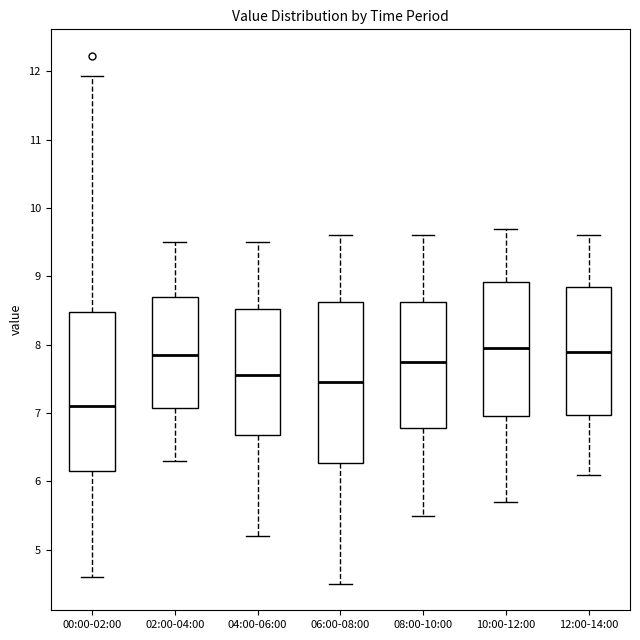

Which box has the lowest median line?

00:00-02:00